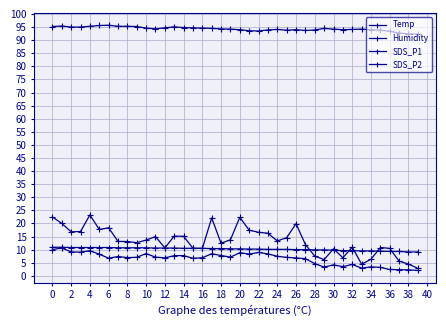

Count the number of categories in the chart.

40